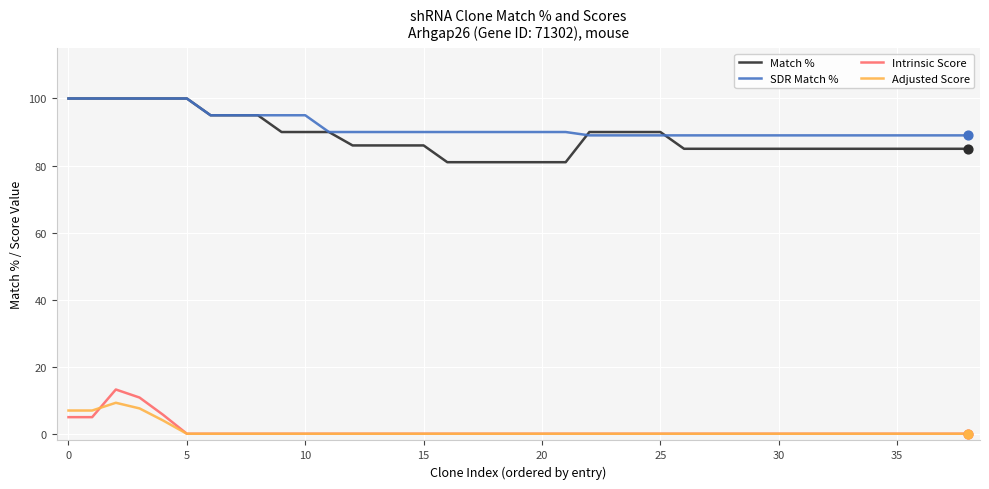

Which series has the largest range (max minus min)?

Match %